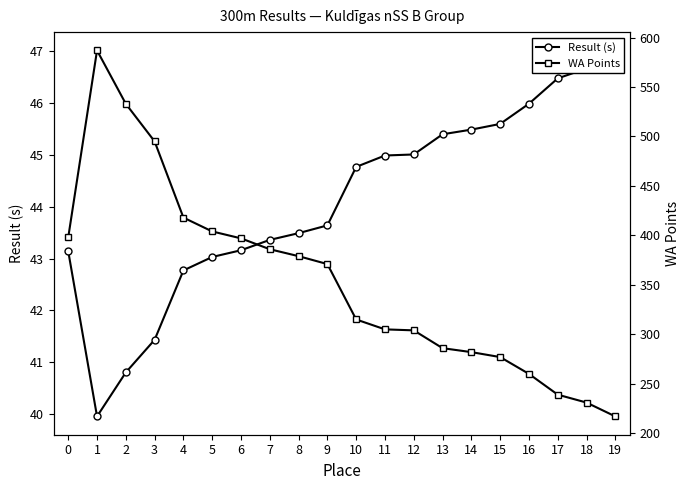

How many interior local peaks does the WA Points series have?

1